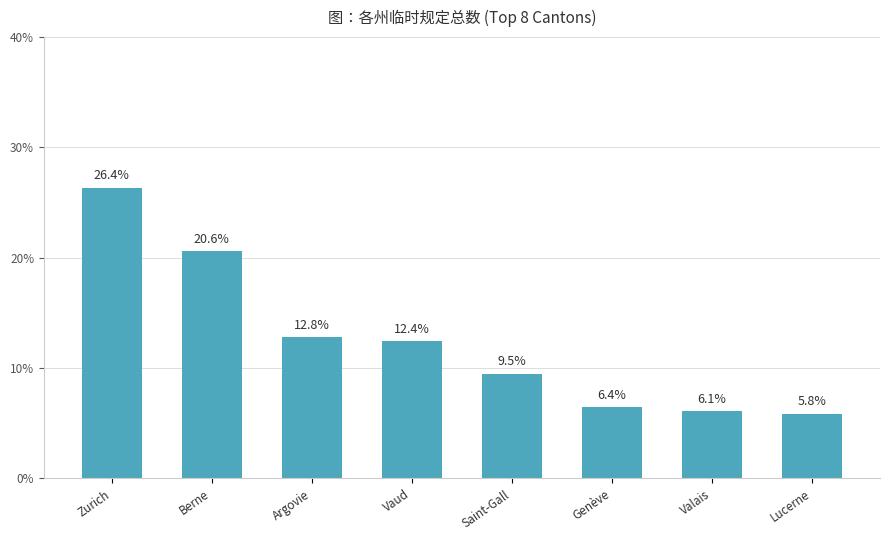

What is the change in value from Zurich to Genève?

-19.9